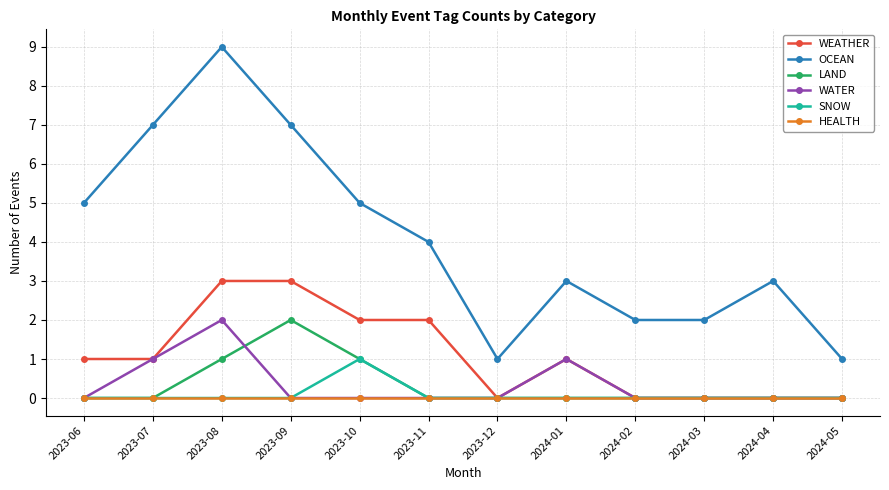

Reading right to left, transcribe all the data shown in this chart.

WEATHER: 2024-05=0	2024-04=0	2024-03=0	2024-02=0	2024-01=1	2023-12=0	2023-11=2	2023-10=2	2023-09=3	2023-08=3	2023-07=1	2023-06=1
OCEAN: 2024-05=1	2024-04=3	2024-03=2	2024-02=2	2024-01=3	2023-12=1	2023-11=4	2023-10=5	2023-09=7	2023-08=9	2023-07=7	2023-06=5
LAND: 2024-05=0	2024-04=0	2024-03=0	2024-02=0	2024-01=0	2023-12=0	2023-11=0	2023-10=1	2023-09=2	2023-08=1	2023-07=0	2023-06=0
WATER: 2024-05=0	2024-04=0	2024-03=0	2024-02=0	2024-01=1	2023-12=0	2023-11=0	2023-10=0	2023-09=0	2023-08=2	2023-07=1	2023-06=0
SNOW: 2024-05=0	2024-04=0	2024-03=0	2024-02=0	2024-01=0	2023-12=0	2023-11=0	2023-10=1	2023-09=0	2023-08=0	2023-07=0	2023-06=0
HEALTH: 2024-05=0	2024-04=0	2024-03=0	2024-02=0	2024-01=0	2023-12=0	2023-11=0	2023-10=0	2023-09=0	2023-08=0	2023-07=0	2023-06=0